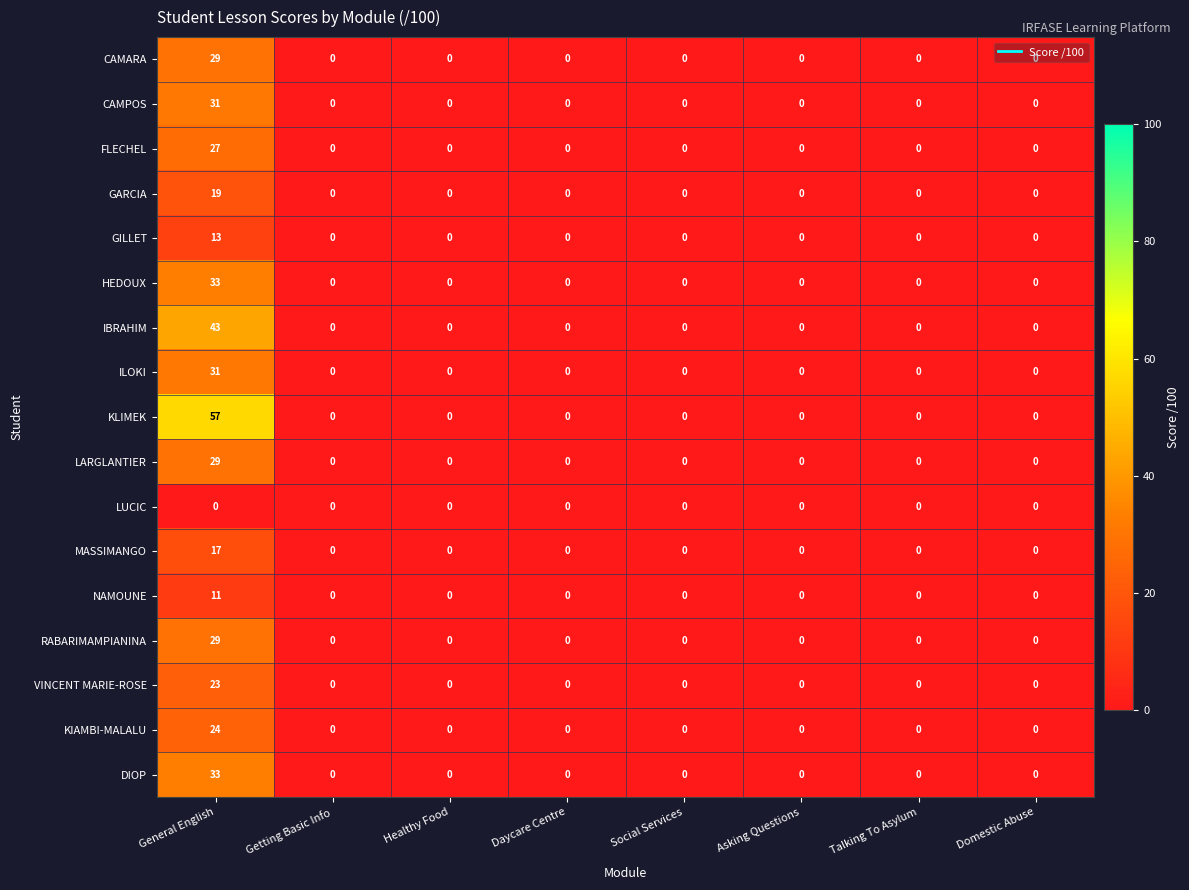

What is the sum of the CAMARA values at General English and Daycare Centre?

29